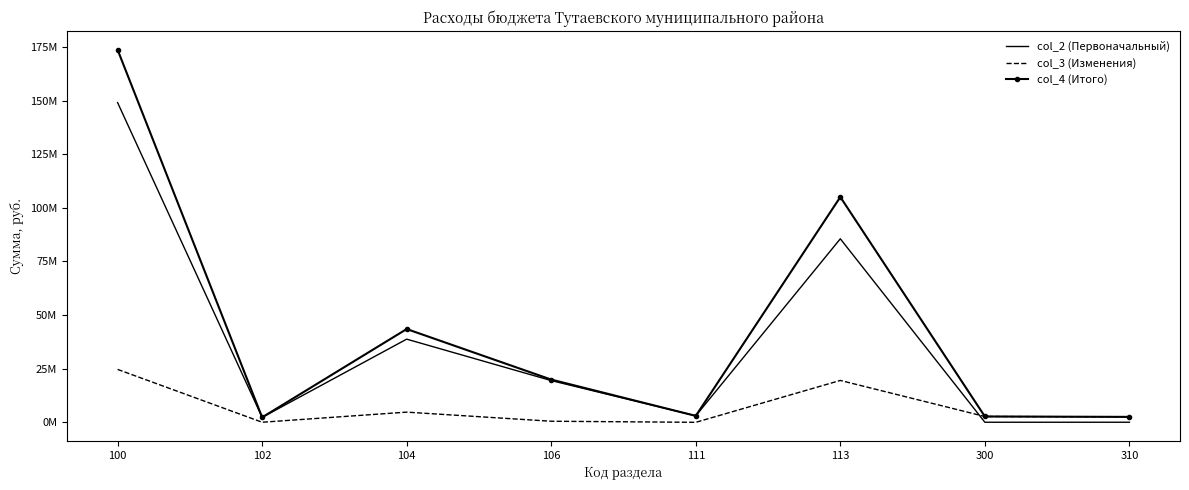

Which series has the largest range (max minus min)?

col_4 (Итого)